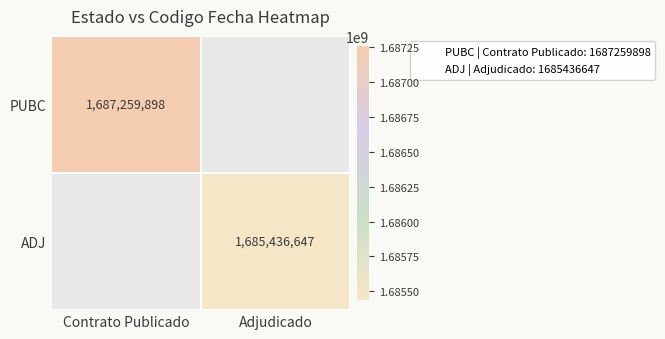

At which category does the chart reach its minimum across all series?

Adjudicado